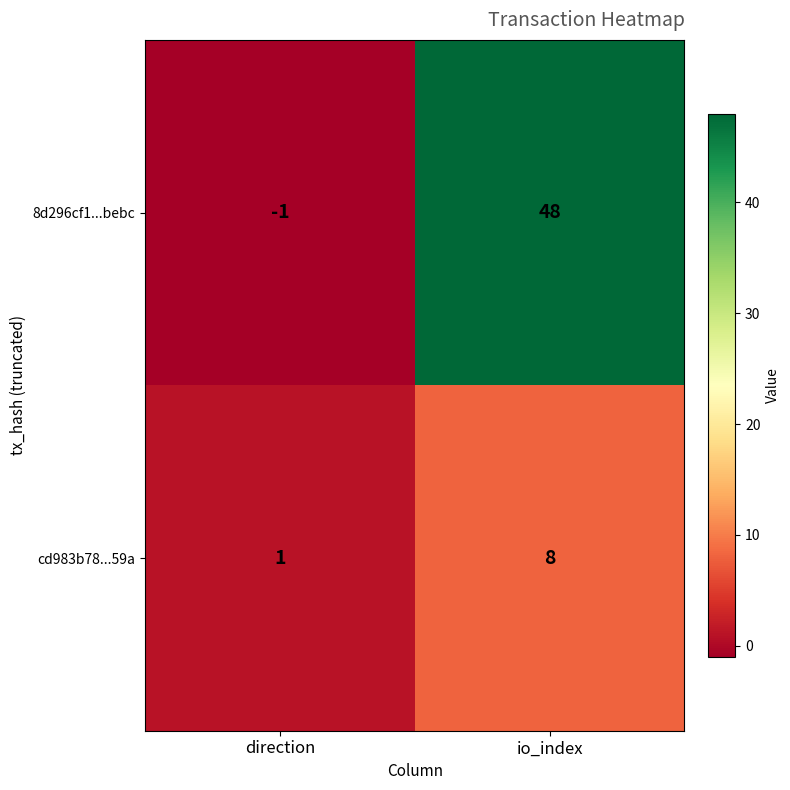

Is it true that cd983b78...59a equals 8 at io_index?

True